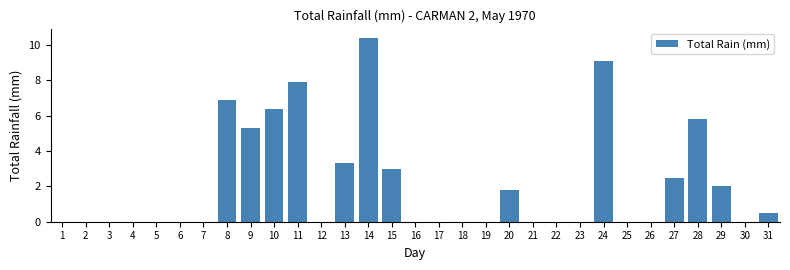

Is it true that the value at 21 is -3.7?

False